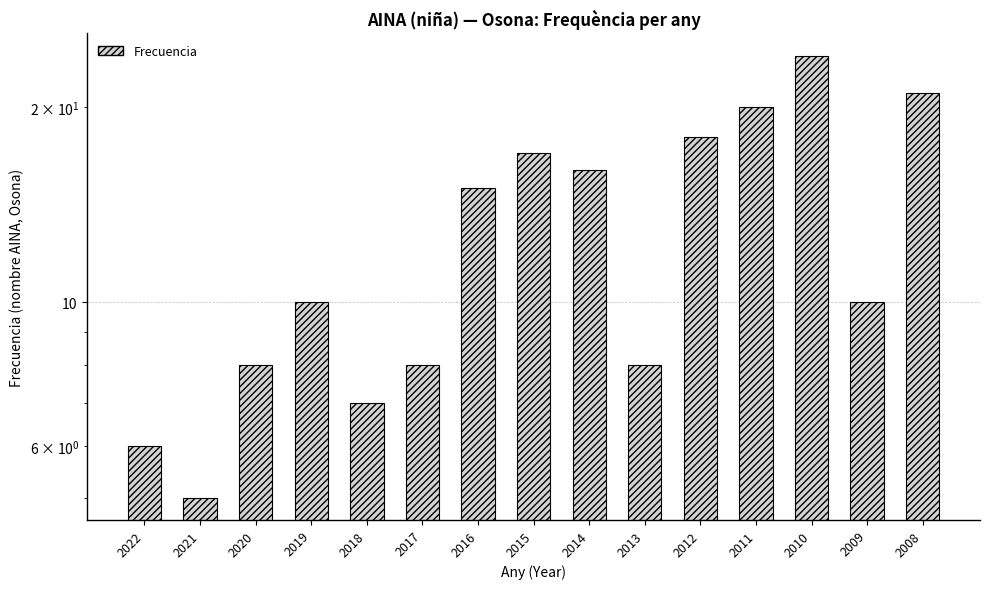

What is the maximum value shown in the chart?

24